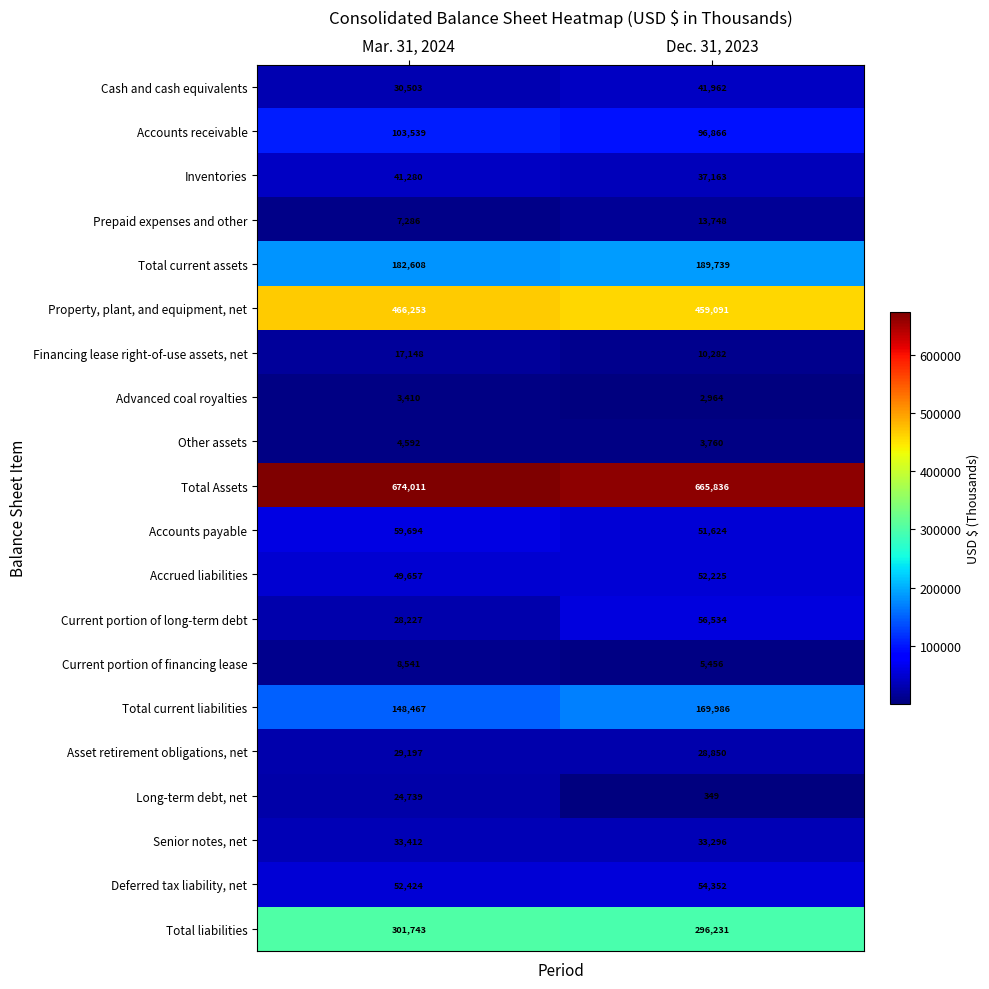

At which category is the sum across all series the highest?

Dec. 31, 2023